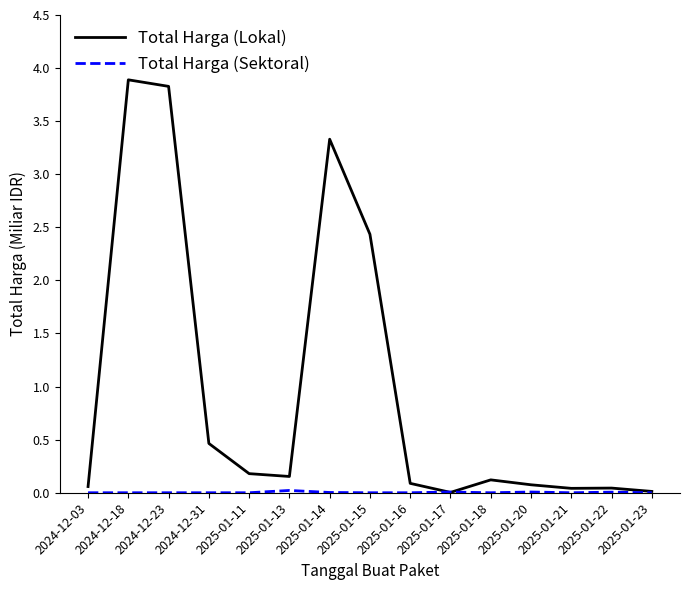

Which series has the largest total across all categories?

Total Harga (Lokal)